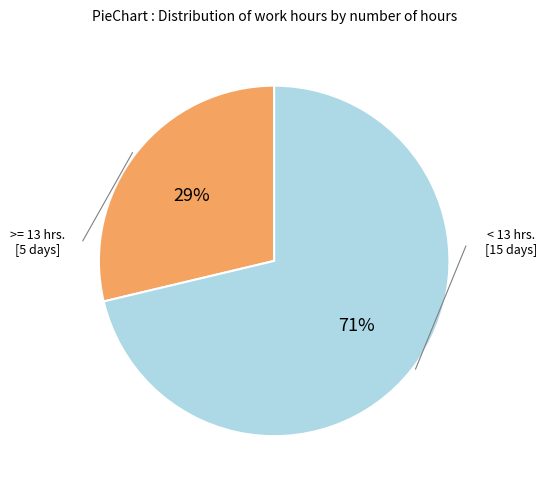

To the nearest percent, what is the average slice percentage?

50%